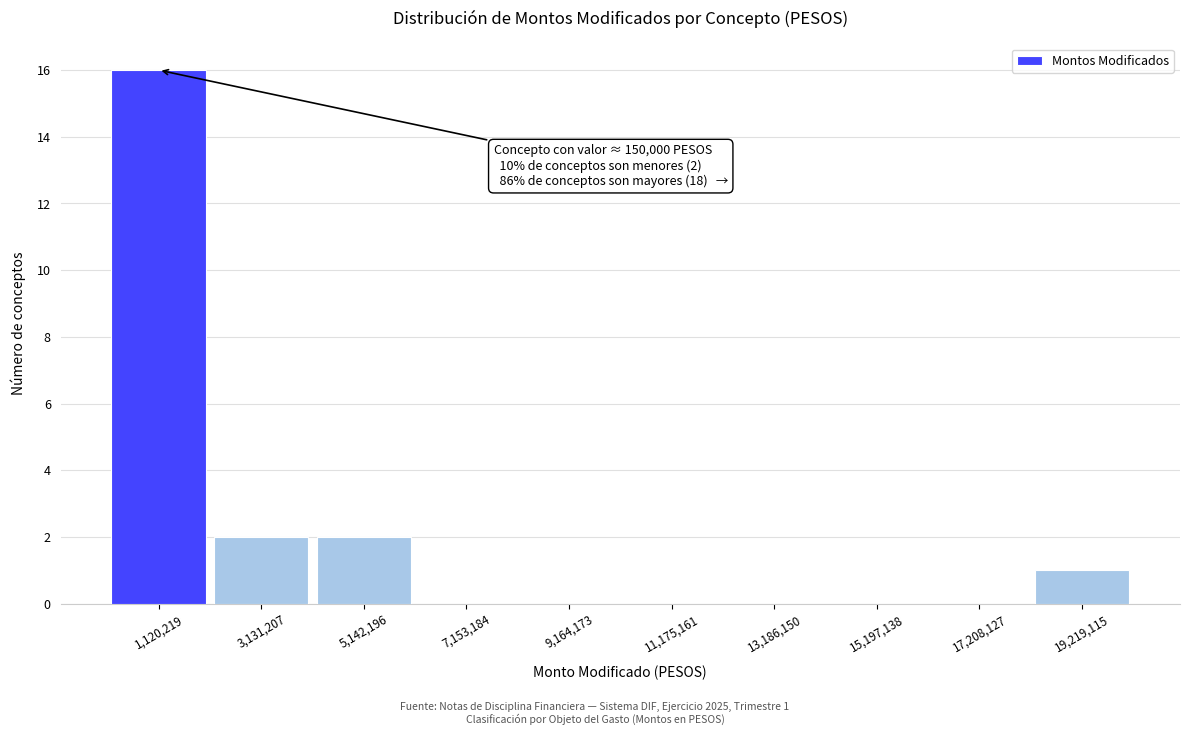

Over which range of the x-axis is the bar tallest?

0 to 2000000